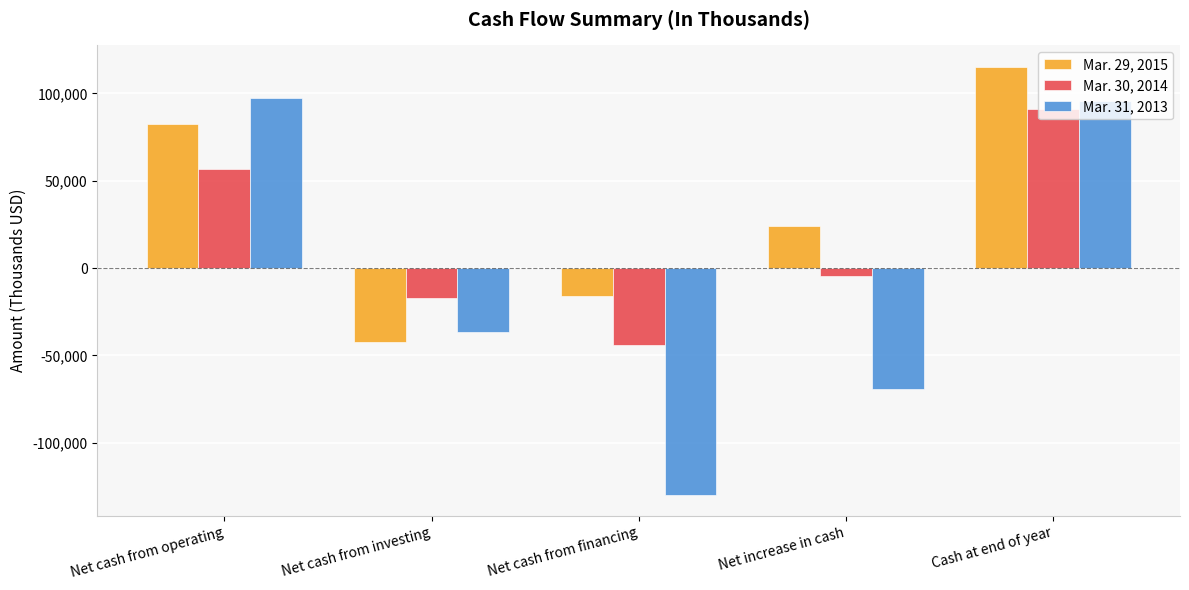

True or false: Mar. 29, 2015 has a value of 147160 at Net cash from operating.

False